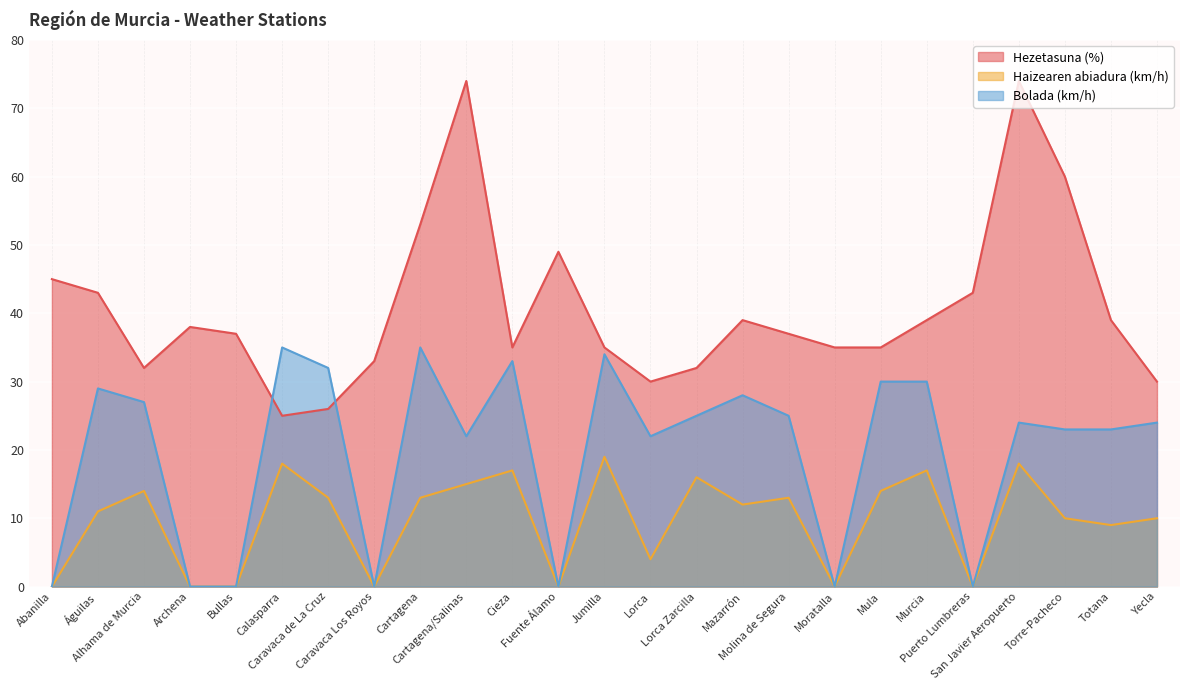

True or false: Hezetasuna (%) and Haizearen abiadura (km/h) intersect in this chart.

False